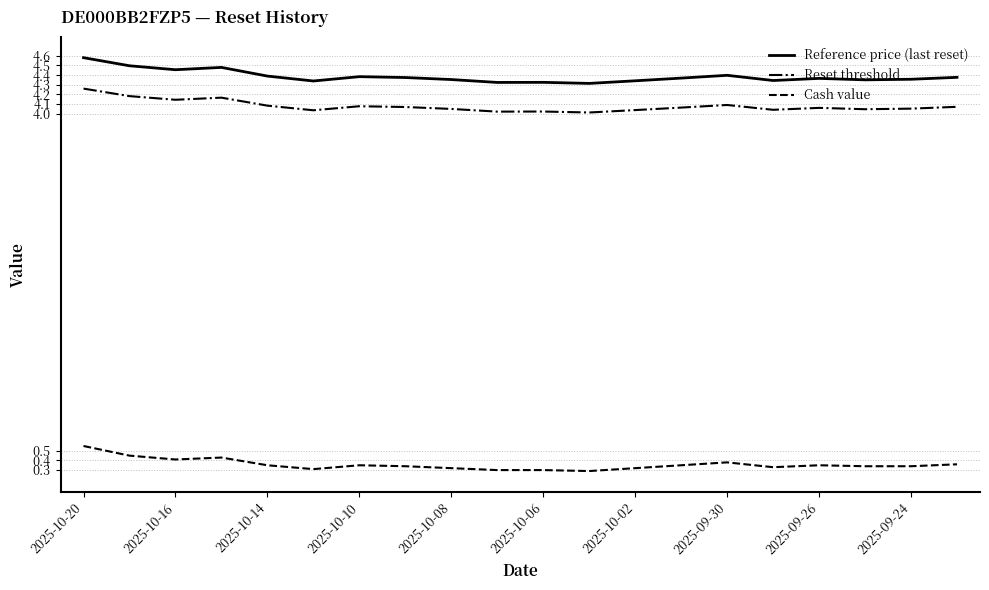

True or false: Reference price (last reset) and Reset threshold intersect in this chart.

False